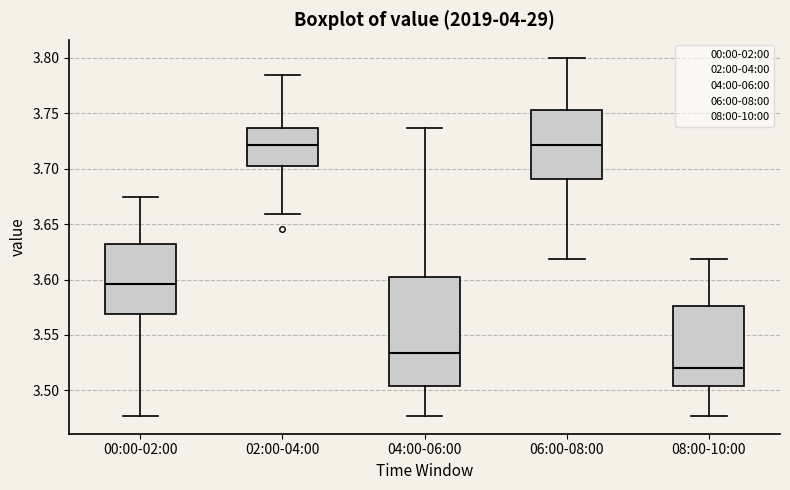

Reading left to right, read every box against the y-axis: the position of its median line, the range the box covers, and the ends of its whiskers. The values are not printed on the chart, so give them approximately, as read against the axis.

00:00-02:00: median 3.595, box 3.570 to 3.630, whiskers 3.475 to 3.675
02:00-04:00: median 3.720, box 3.700 to 3.735, whiskers 3.660 to 3.785
04:00-06:00: median 3.535, box 3.505 to 3.605, whiskers 3.475 to 3.735
06:00-08:00: median 3.720, box 3.690 to 3.755, whiskers 3.620 to 3.800
08:00-10:00: median 3.520, box 3.505 to 3.575, whiskers 3.475 to 3.620